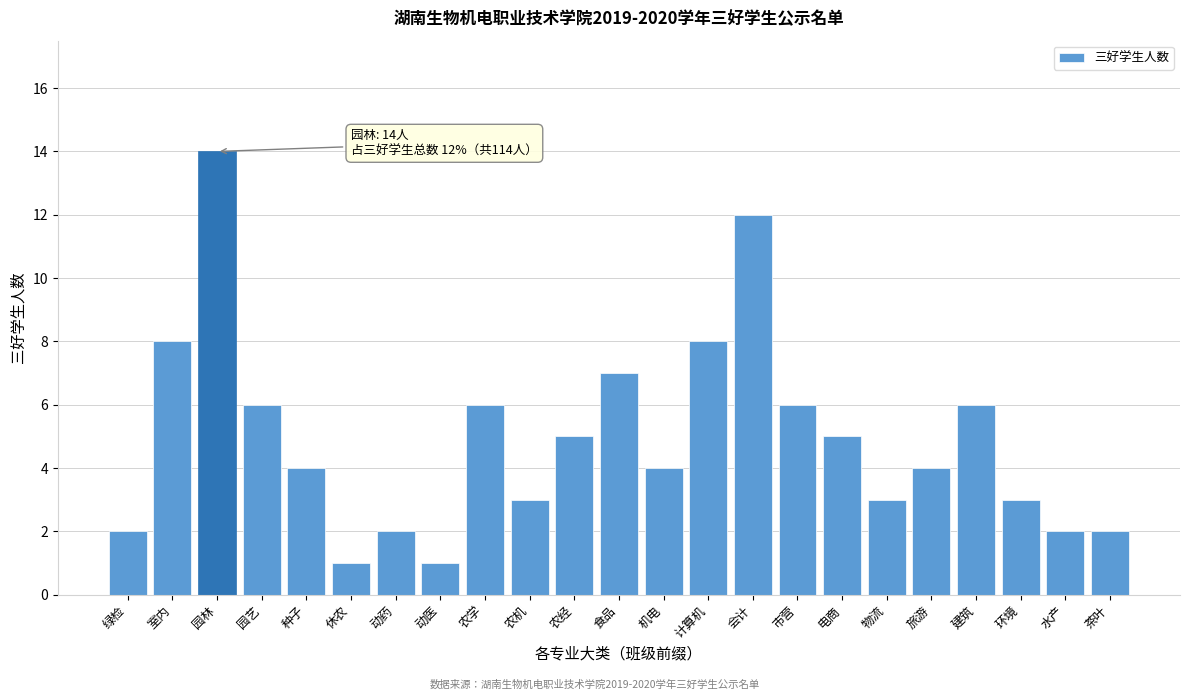

Reading left to right, list all the values displayed in this chart.

2	8	14	6	4	1	2	1	6	3	5	7	4	8	12	6	5	3	4	6	3	2	2